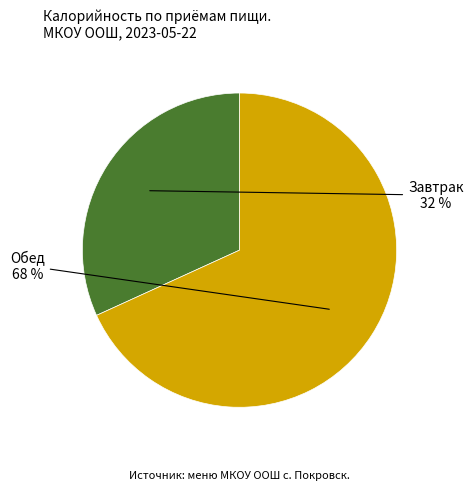

To the nearest percent, what is the difference between the largest and smallest slice percentages?

36%